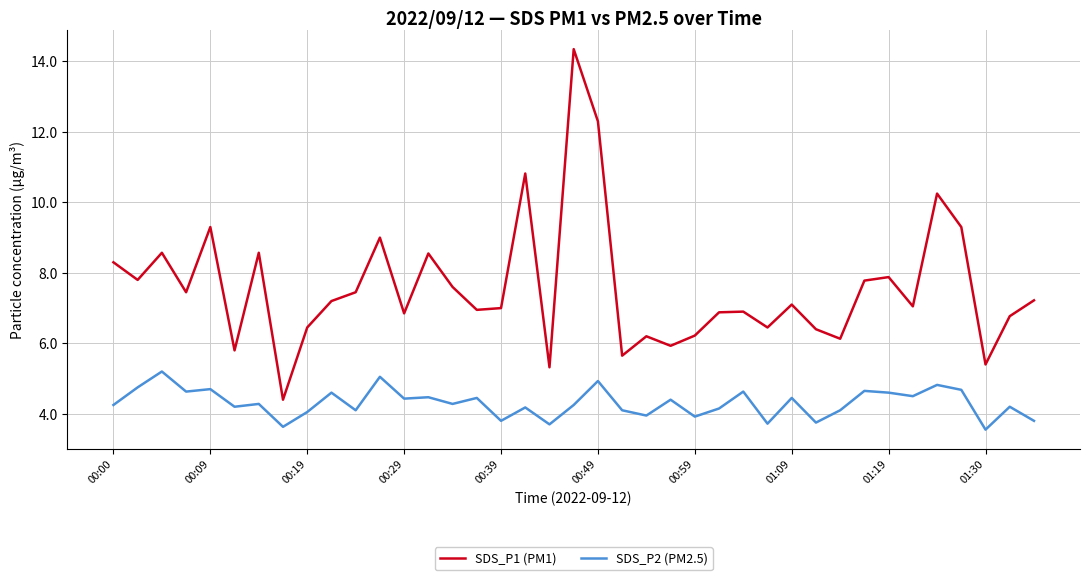

Which series has the largest range (max minus min)?

SDS_P1 (PM1)